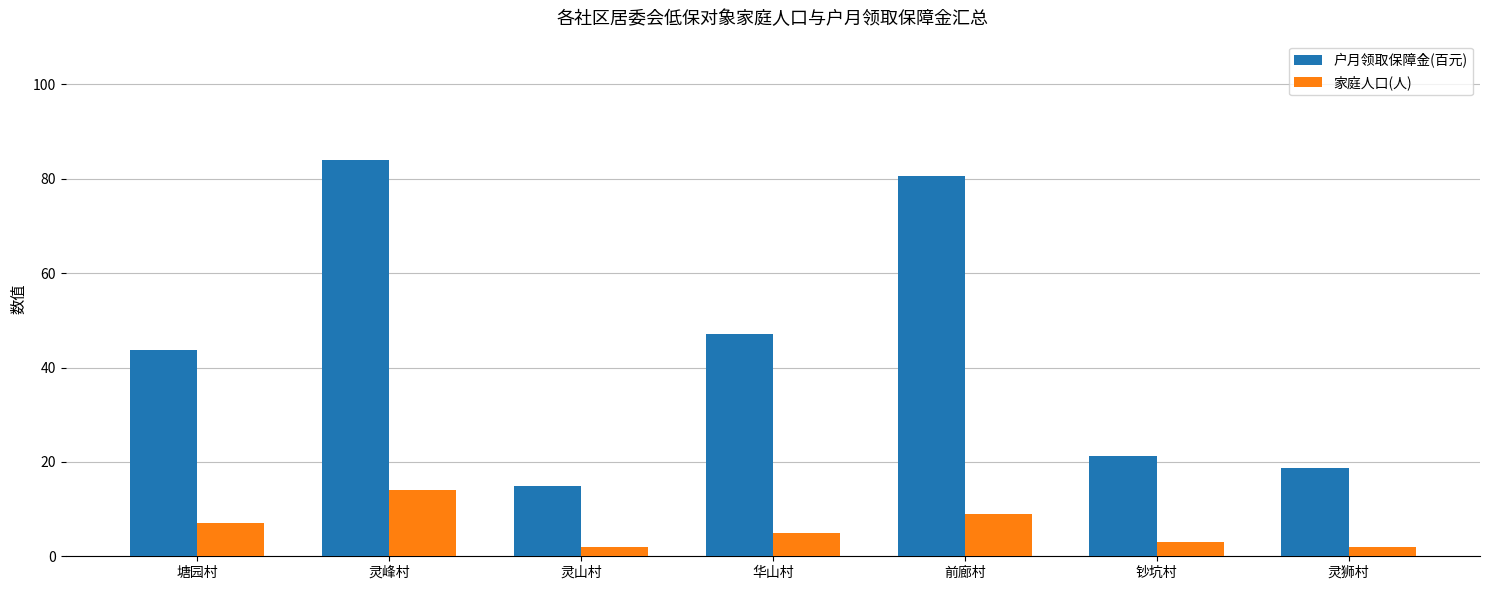

What is the difference between the second highest and minimum values in the 户月领取保障金(百元) series?

65.8